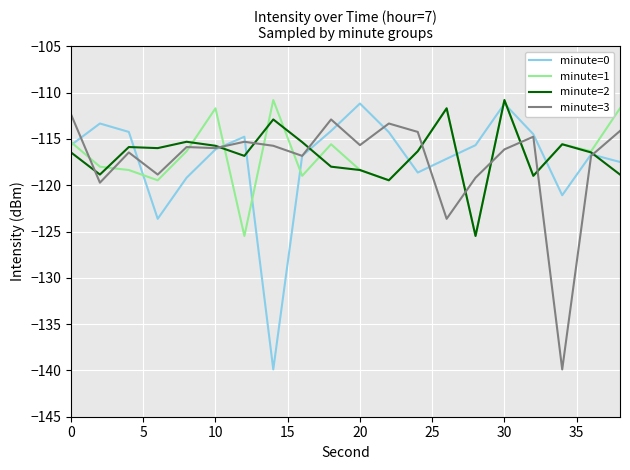

What is the minimum value shown in the chart?

-139.9